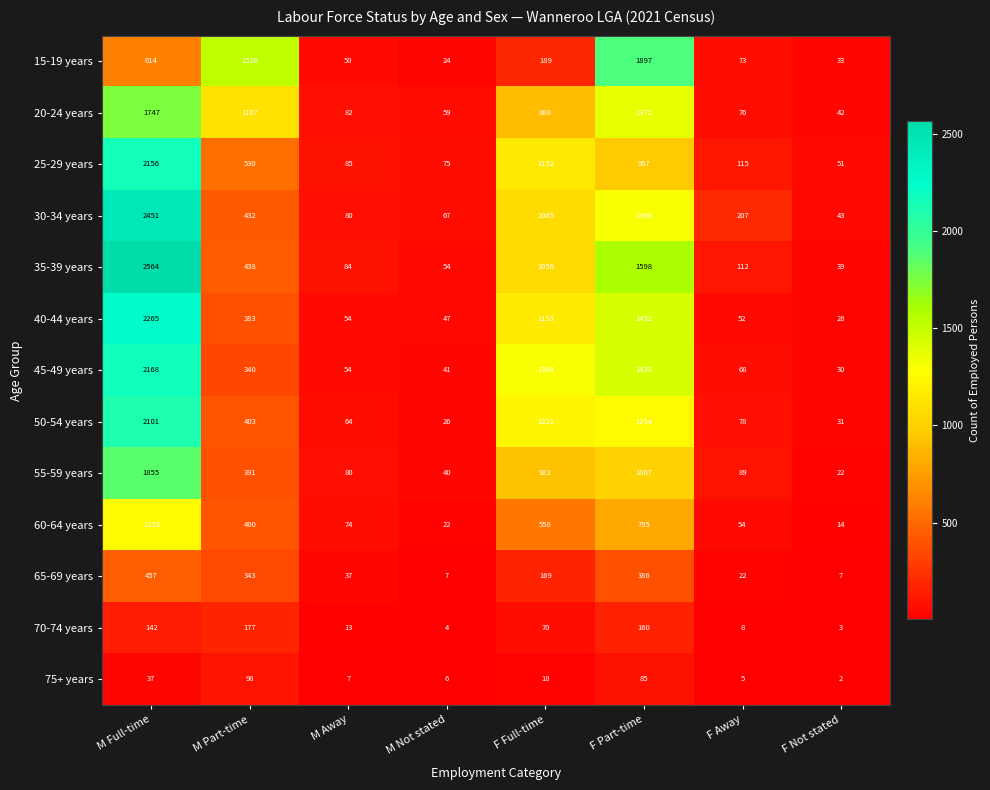

At which category is the sum across all series the highest?

M Full-time